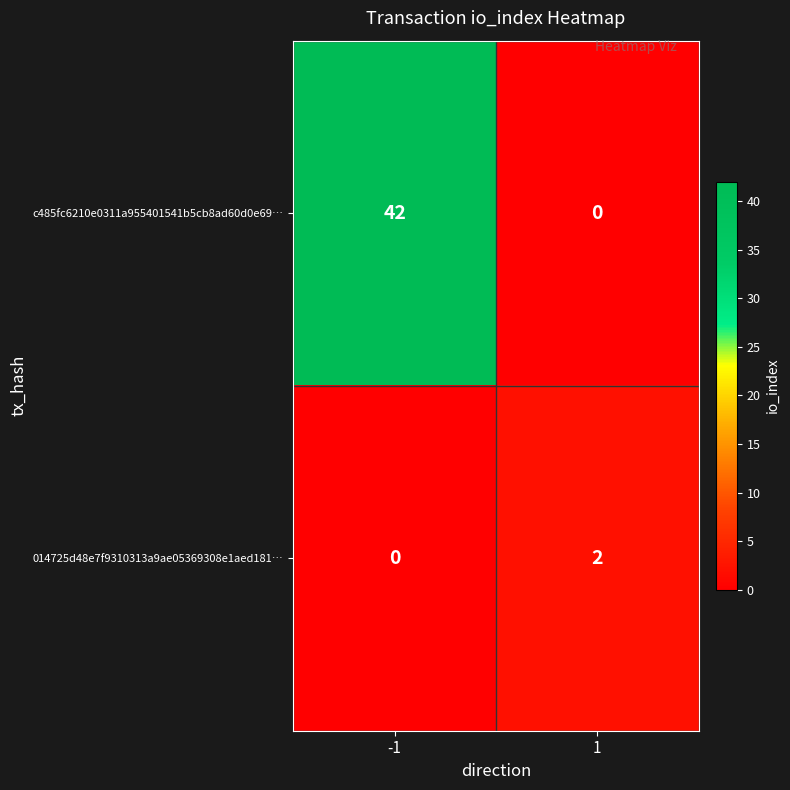

What is the total value across all series at -1?

42